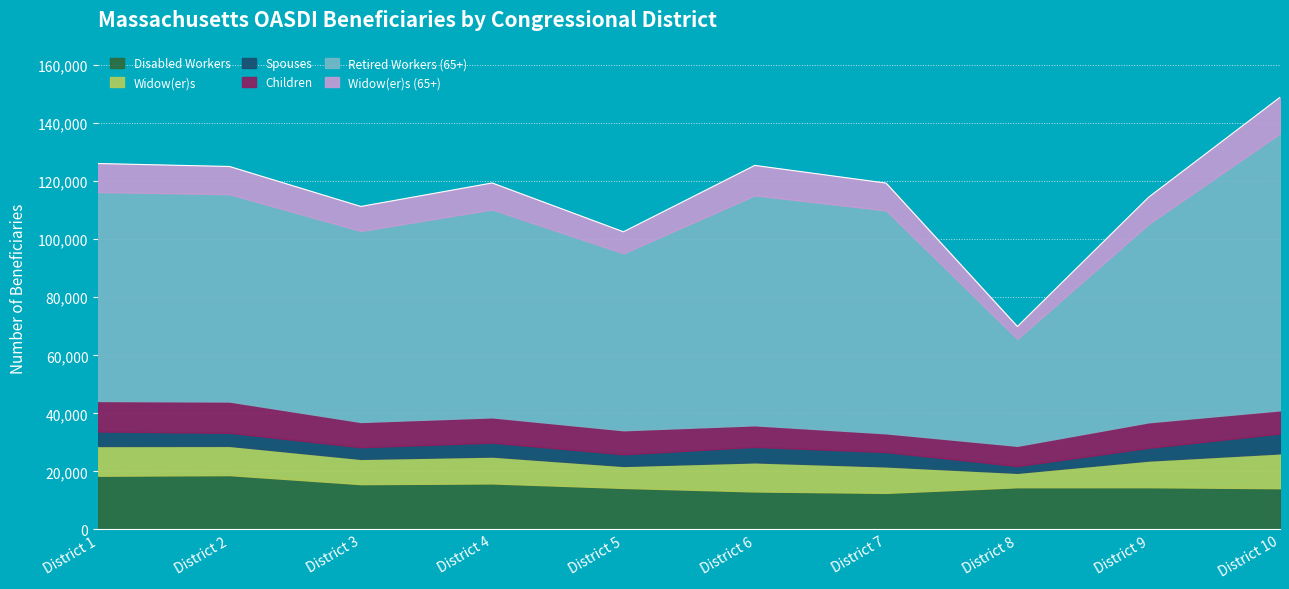

What is the sum of the Disabled Workers values at District 4 and District 3?

31473